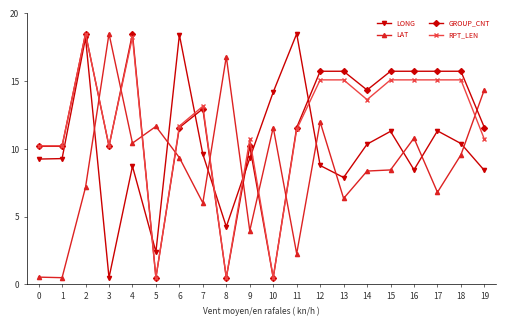

What is the minimum value for GROUP_CNT?

0.5